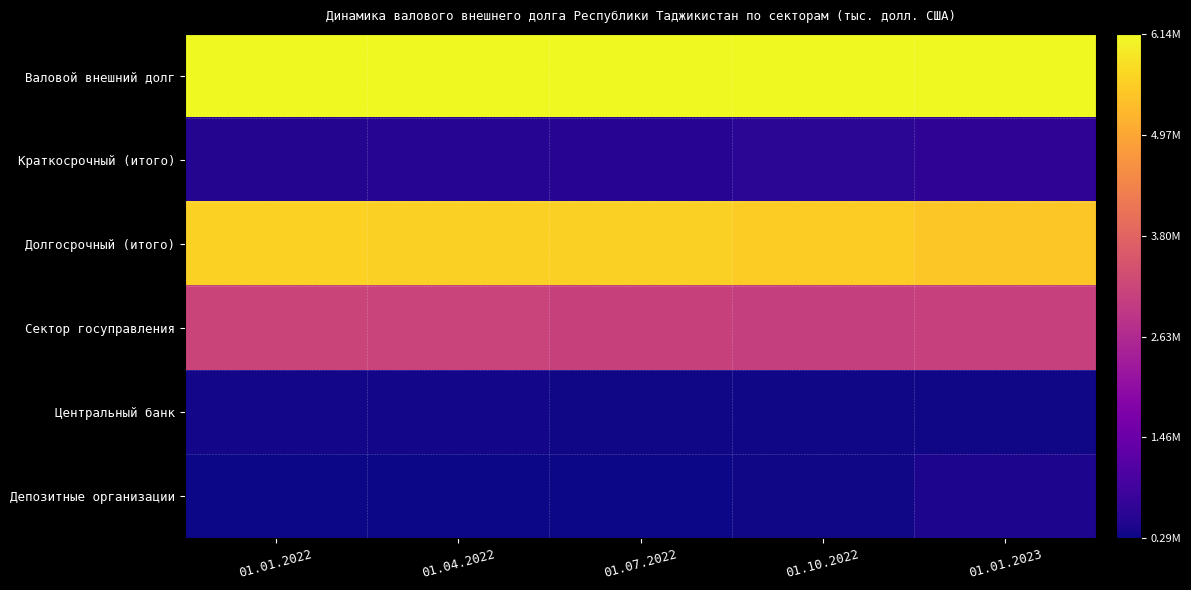

Reading left to right, extract all data points from this chart.

Валовой внешний долг: 01.01.2022=6124345.9	01.04.2022=6137156.5	01.07.2022=6134887.8	01.10.2022=6144797.2	01.01.2023=6126923.3
Краткосрочный (итого): 01.01.2022=507448.8	01.04.2022=541079.7	01.07.2022=560543.3	01.10.2022=600878.8	01.01.2023=659277.9
Долгосрочный (итого): 01.01.2022=5616897.0	01.04.2022=5596076.8	01.07.2022=5574344.5	01.10.2022=5543918.4	01.01.2023=5467645.3
Сектор госуправления: 01.01.2022=3177581.4	01.04.2022=3165187.7	01.07.2022=3109976.6	01.10.2022=3069069.5	01.01.2023=3087573.9
Центральный банк: 01.01.2022=353413.6	01.04.2022=348547.8	01.07.2022=333510.0	01.10.2022=321737.0	01.01.2023=334430.2
Депозитные организации: 01.01.2022=294803.9	01.04.2022=298016.3	01.07.2022=309432.6	01.10.2022=336739.9	01.01.2023=446326.1